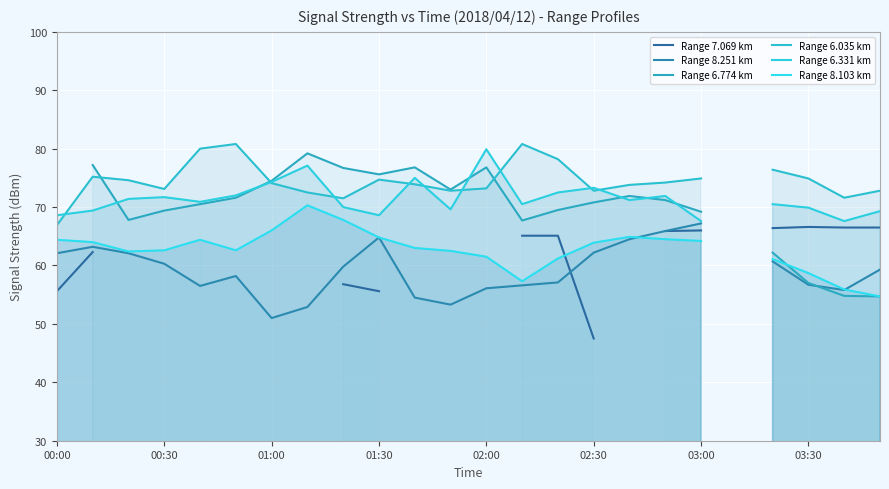

Rank the series by their maximum value, from highest to lowest.

Range 8.251 km, Range 6.774 km, Range 6.035 km, Range 6.331 km, Range 8.103 km, Range 7.069 km